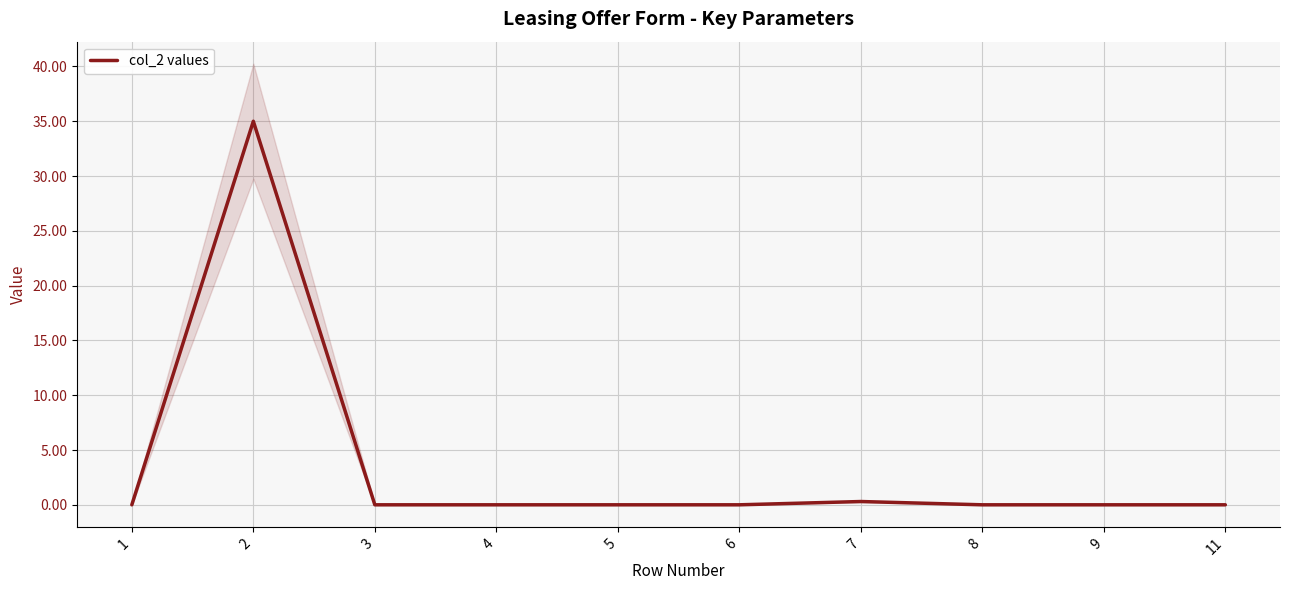

Where is the data nearest to the value 17?

7